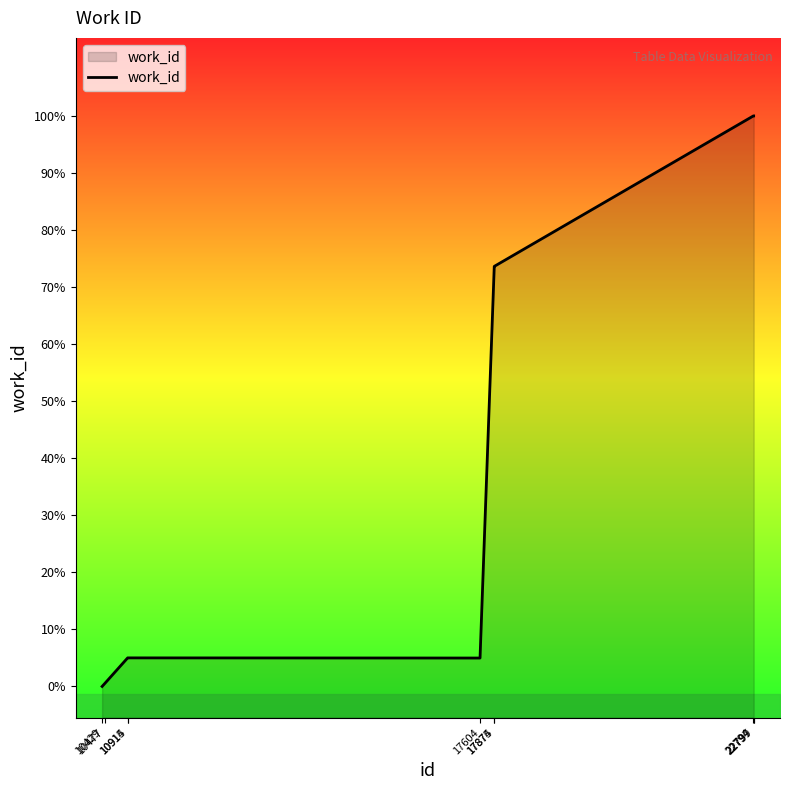

True or false: the data has more than 1 interior local peaks.

False